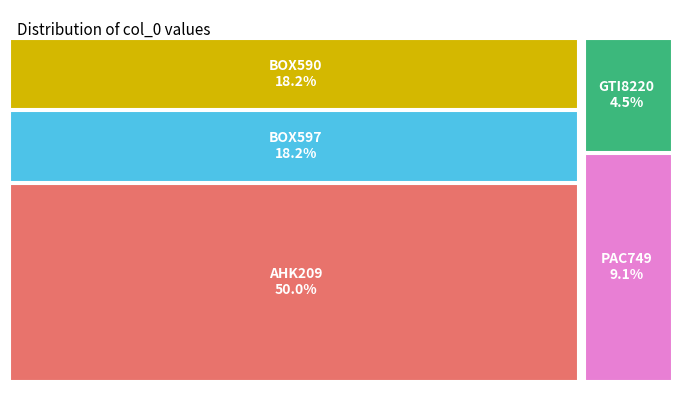

To the nearest percent, what portion does AHK209 represent?

50%